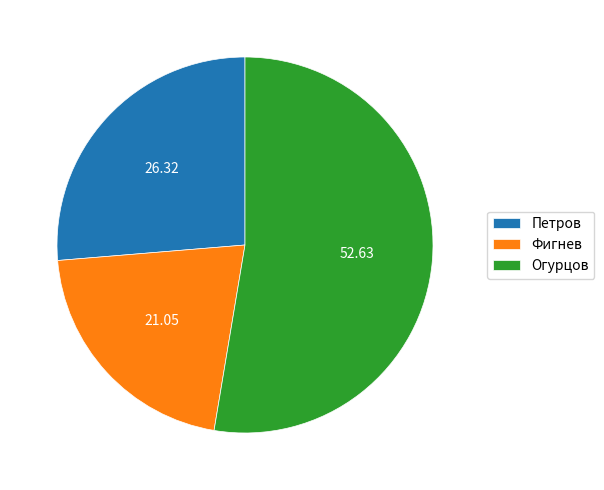

Rank the categories by value from lowest to highest.

Фигнев, Петров, Огурцов